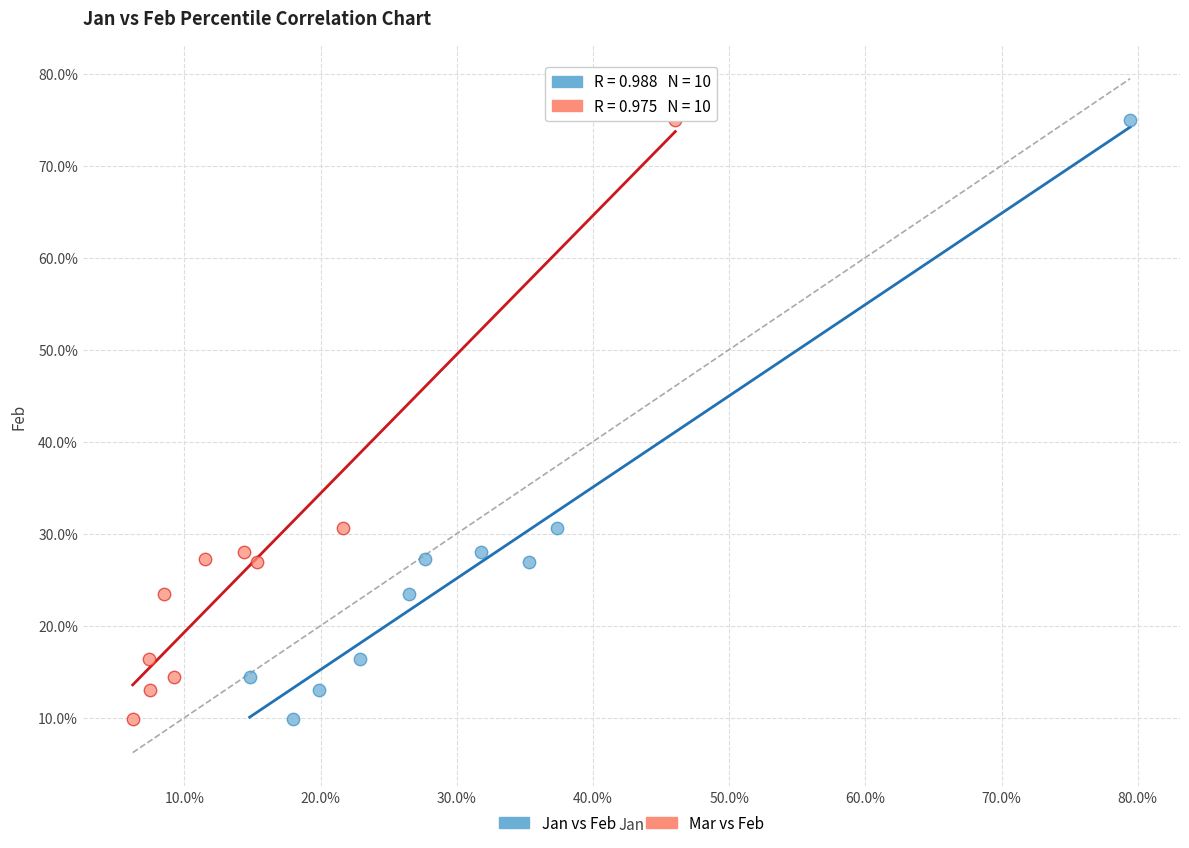

What are all the series names shown in the legend?

Jan vs Feb, Mar vs Feb